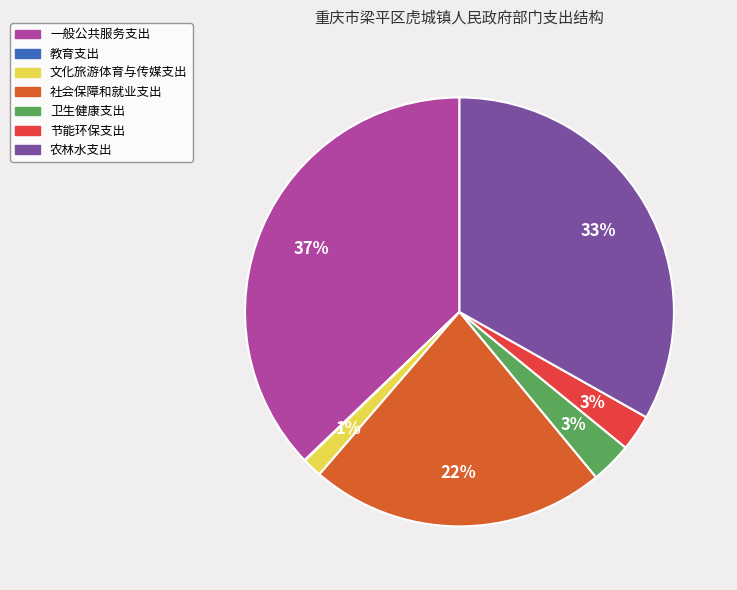

Which slice is the largest?

一般公共服务支出